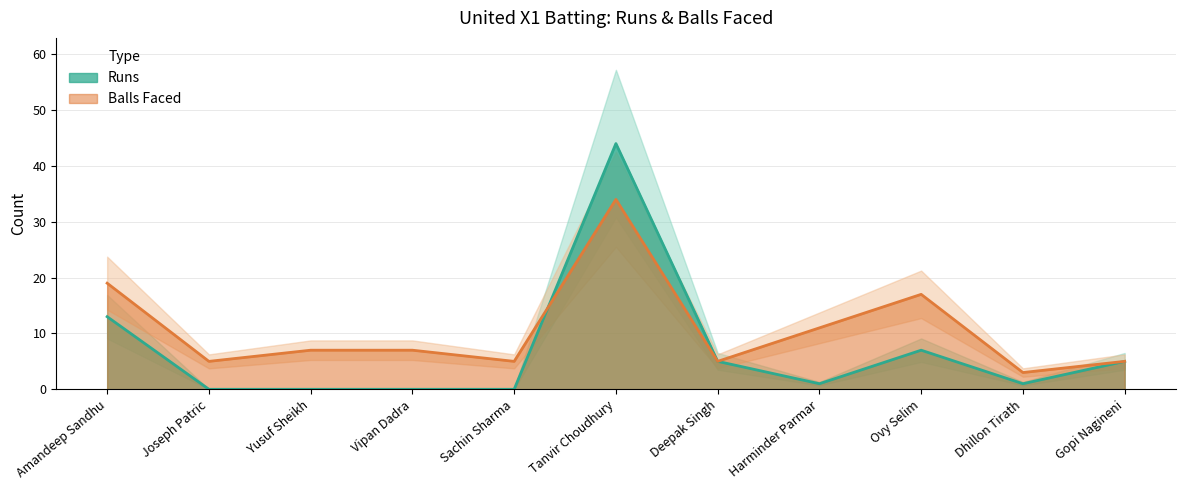

What is the average value of the Runs series?

7